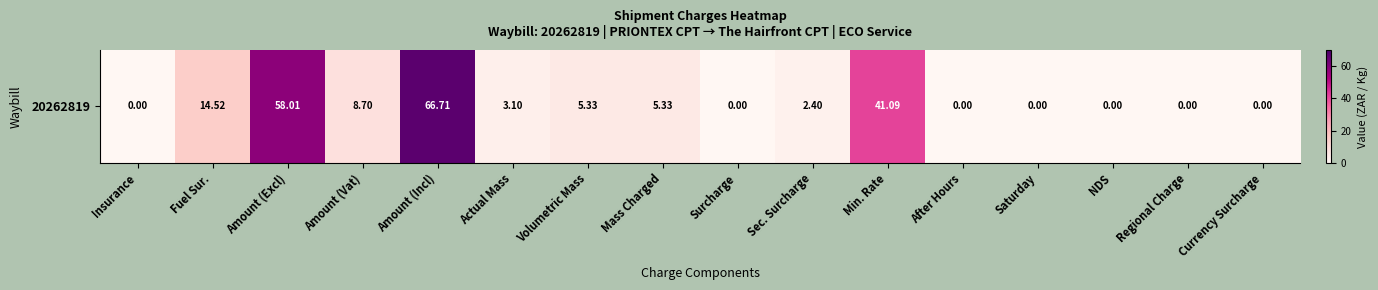

How many values are below 3?

8